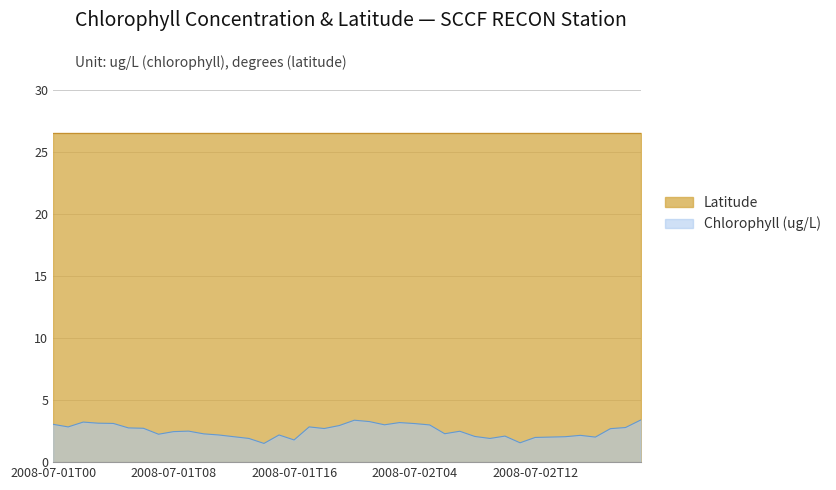

Which series has the largest total across all categories?

Latitude